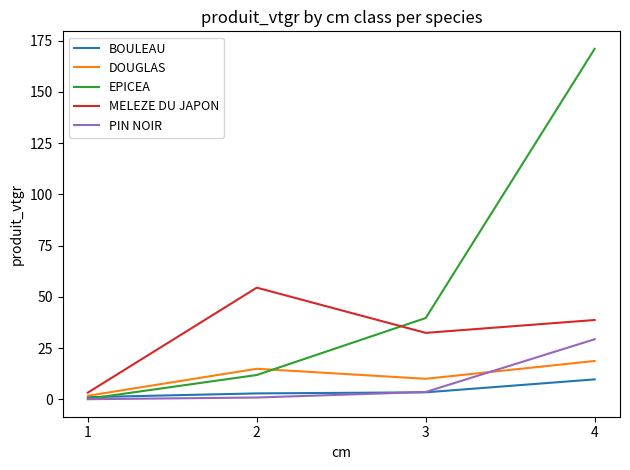

At how many categories does at least one series exceed 139?

1